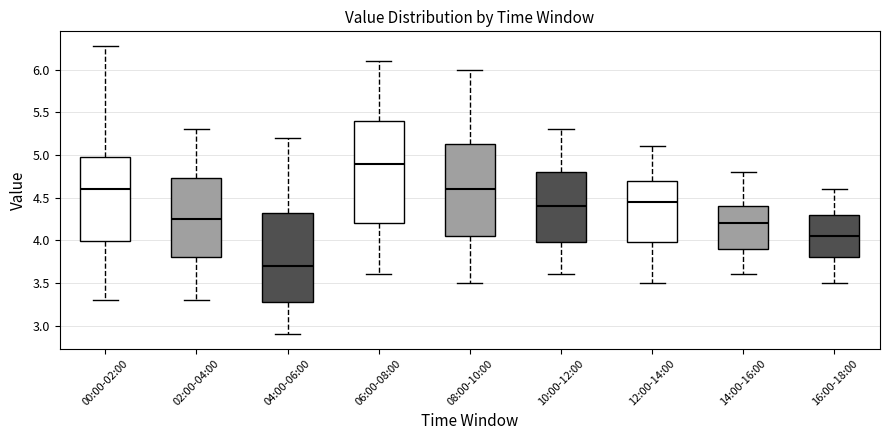

Reading left to right, transcribe this box plot: for each box, give where its median line is, the range the box spans, and where its two whiskers end, as read against the y-axis. The values are not printed on the chart, so give them approximately, as read against the axis.

00:00-02:00: median 4.60, box 4.00 to 5.00, whiskers 3.30 to 6.30
02:00-04:00: median 4.25, box 3.80 to 4.75, whiskers 3.30 to 5.30
04:00-06:00: median 3.70, box 3.30 to 4.35, whiskers 2.90 to 5.20
06:00-08:00: median 4.90, box 4.20 to 5.40, whiskers 3.60 to 6.10
08:00-10:00: median 4.60, box 4.05 to 5.15, whiskers 3.50 to 6.00
10:00-12:00: median 4.40, box 4.00 to 4.80, whiskers 3.60 to 5.30
12:00-14:00: median 4.45, box 4.00 to 4.70, whiskers 3.50 to 5.10
14:00-16:00: median 4.20, box 3.90 to 4.40, whiskers 3.60 to 4.80
16:00-18:00: median 4.05, box 3.80 to 4.30, whiskers 3.50 to 4.60